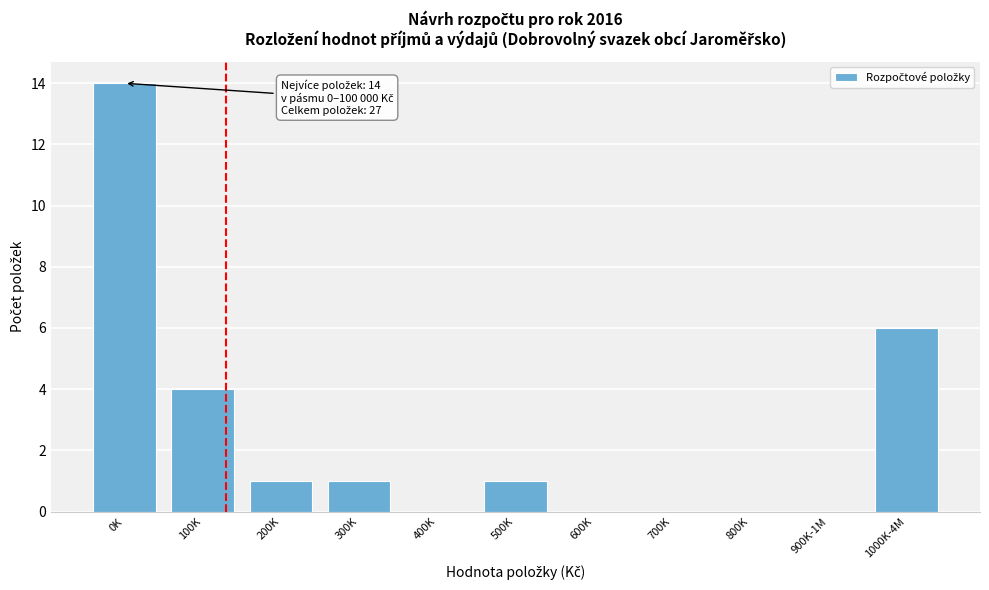

Reading left to right, extract all data points from this chart.

0K=14	100K=4	200K=1	300K=1	400K=0	500K=1	600K=0	700K=0	800K=0	900K-1M=0	1000K-4M=6